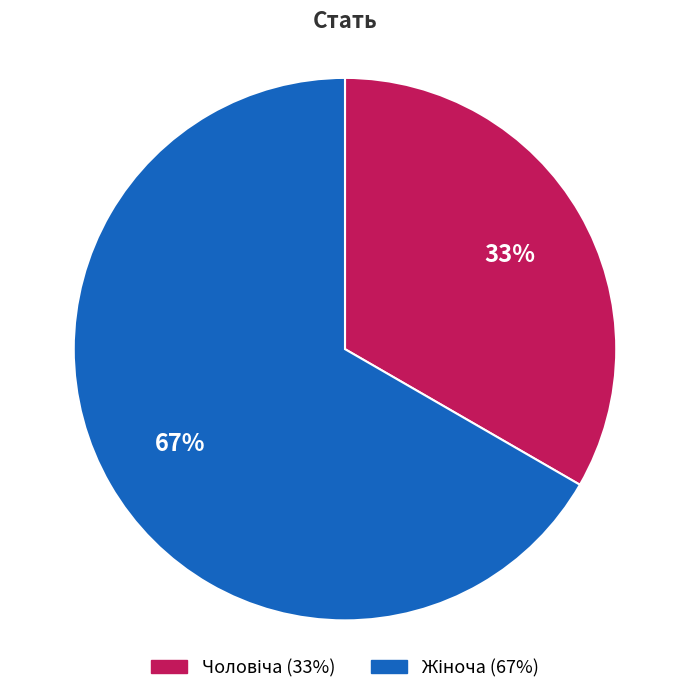

Does any single category account for the majority?

Yes